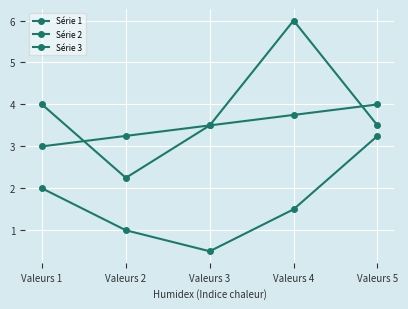

Is this an area chart (filled region under the line)?

No